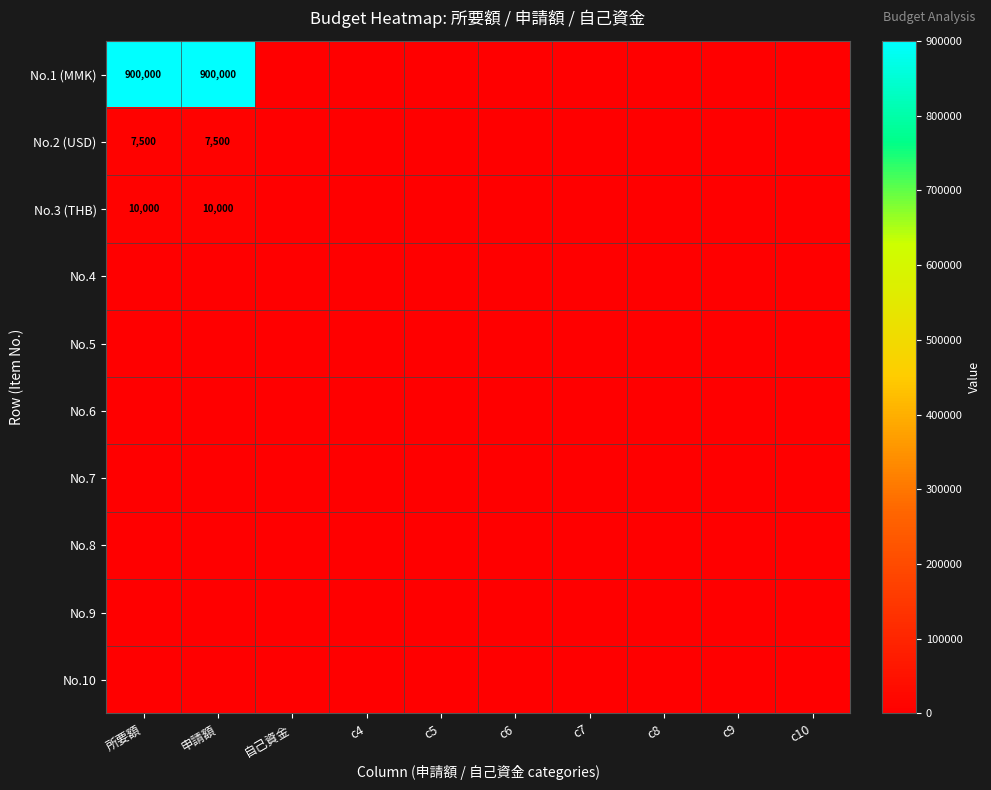

What is the total value across all series at 申請額?

917500